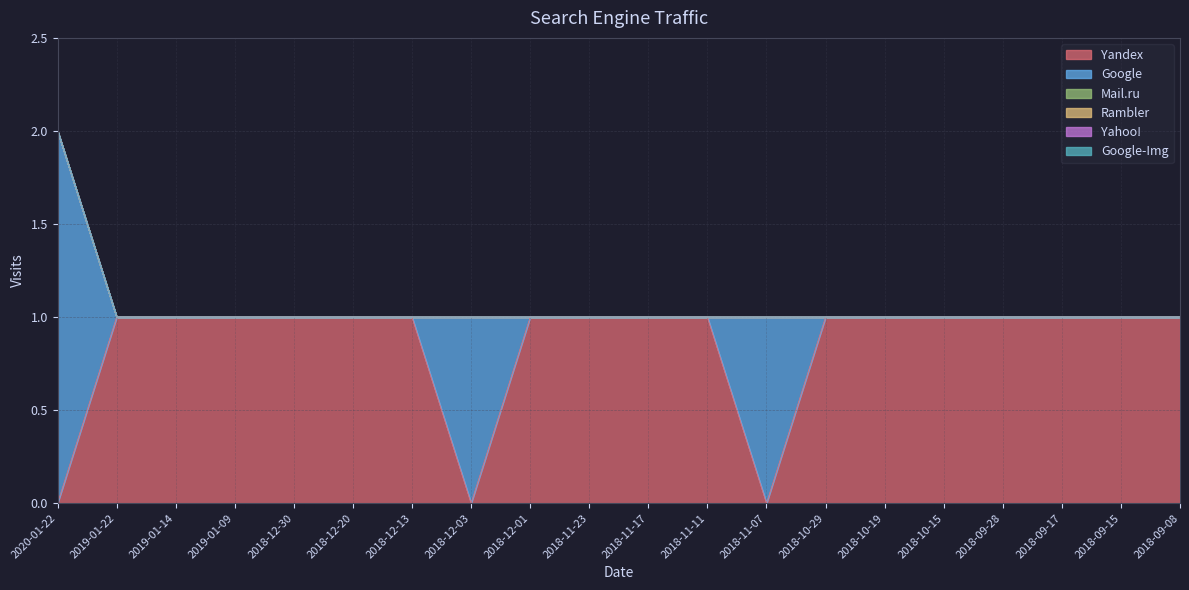

At 2020-01-22, list the series in order from smallest to largest.

Yandex, Mail.ru, Rambler, Yahoo!, Google-Img, Google